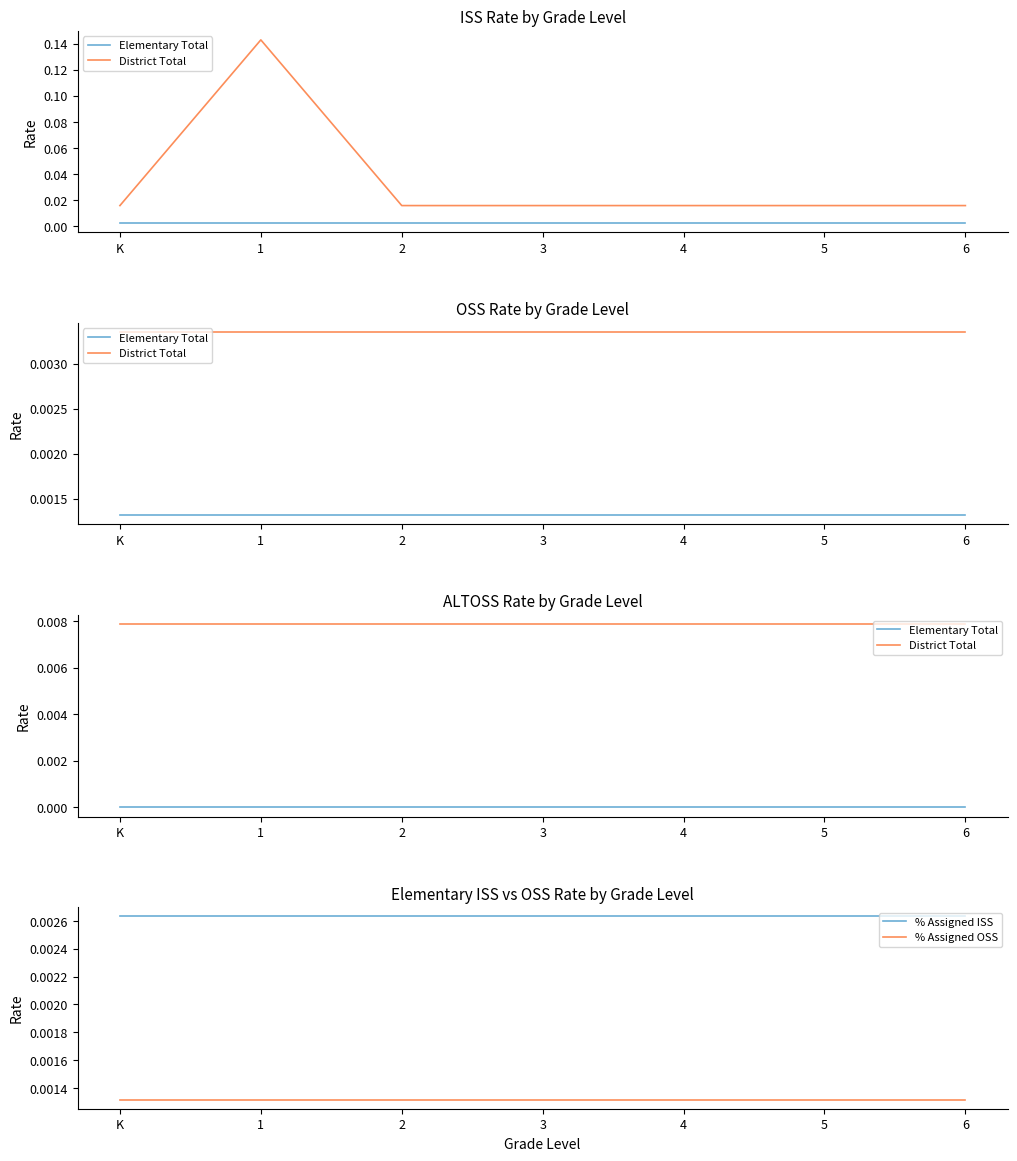

What is the label of the 4th point from the left?

3